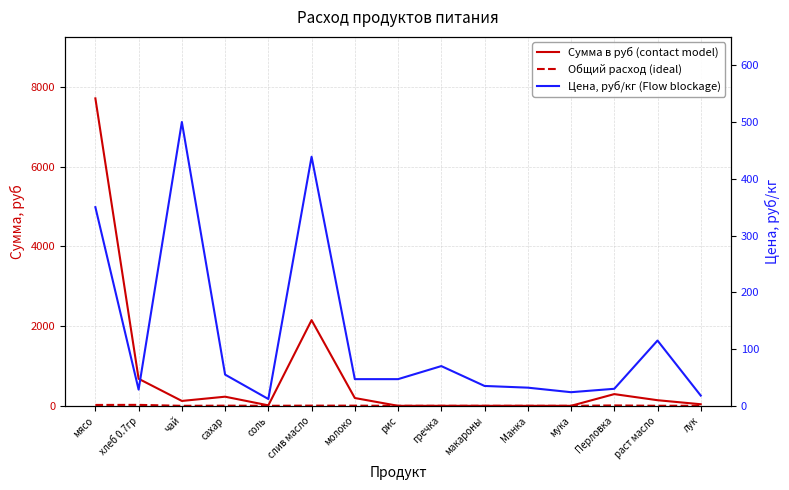

How many lines are shown in the chart?

3